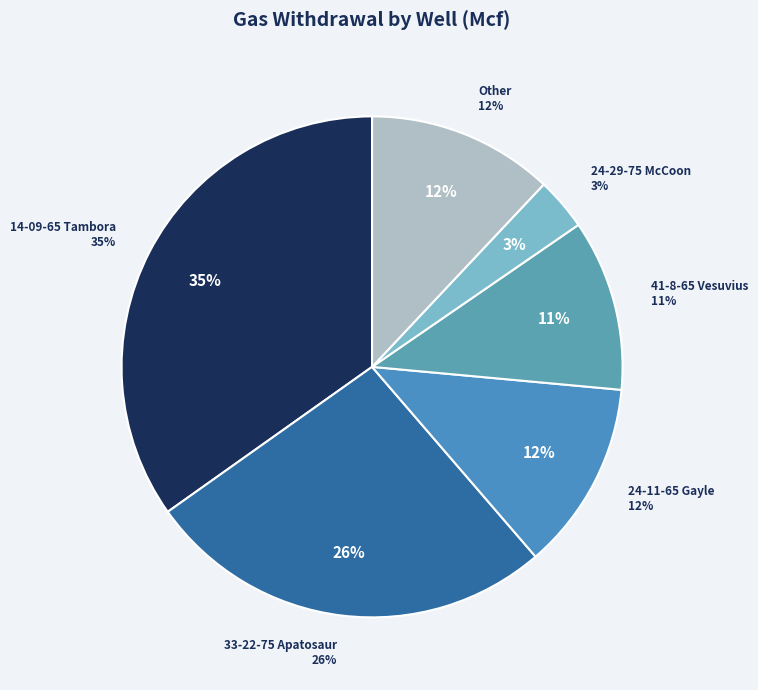

The 41-8-65 Vesuvius slice represents 22% of the pie. True or false?

False